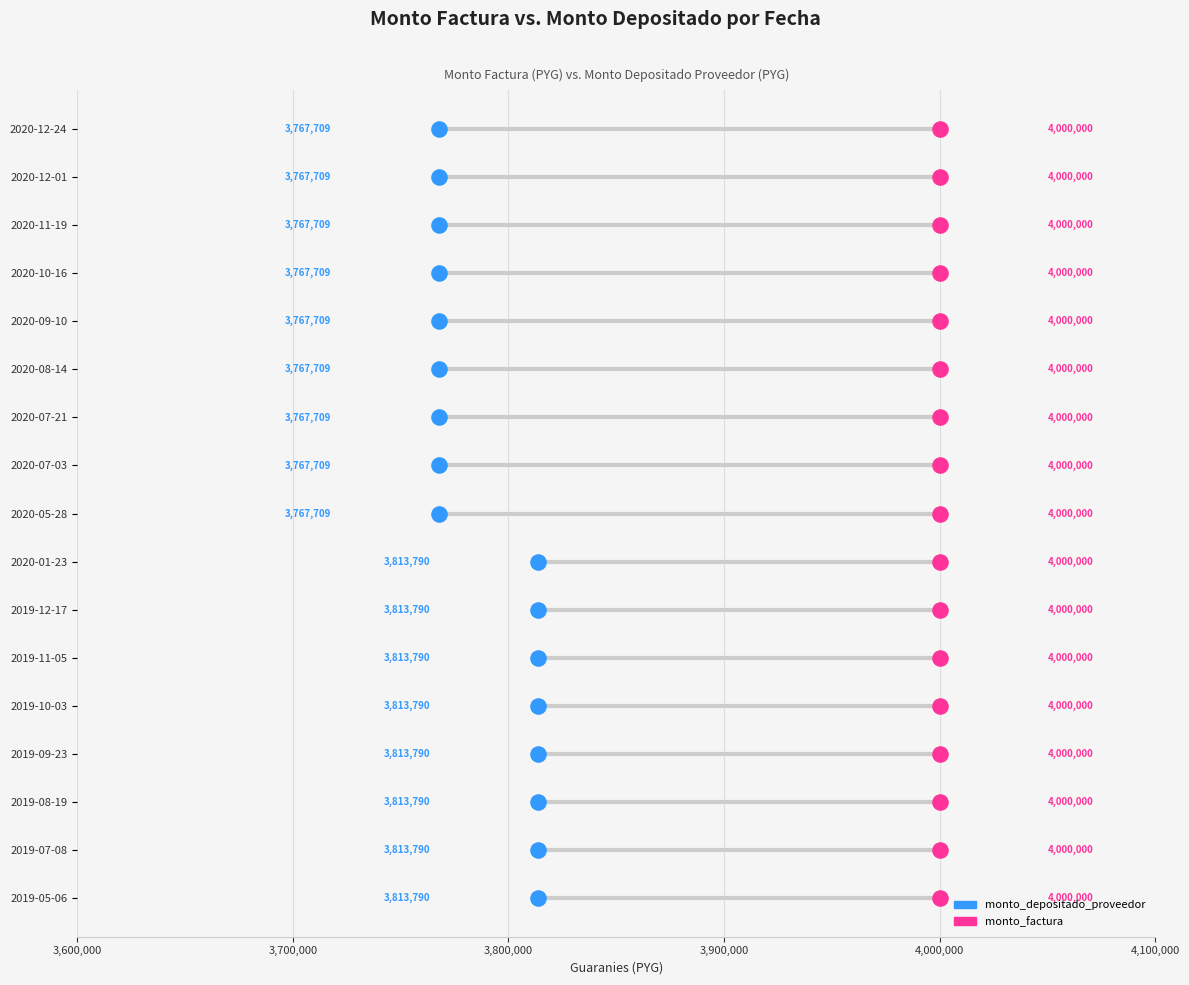

Which series contains the lowest Y value?

monto_depositado_proveedor